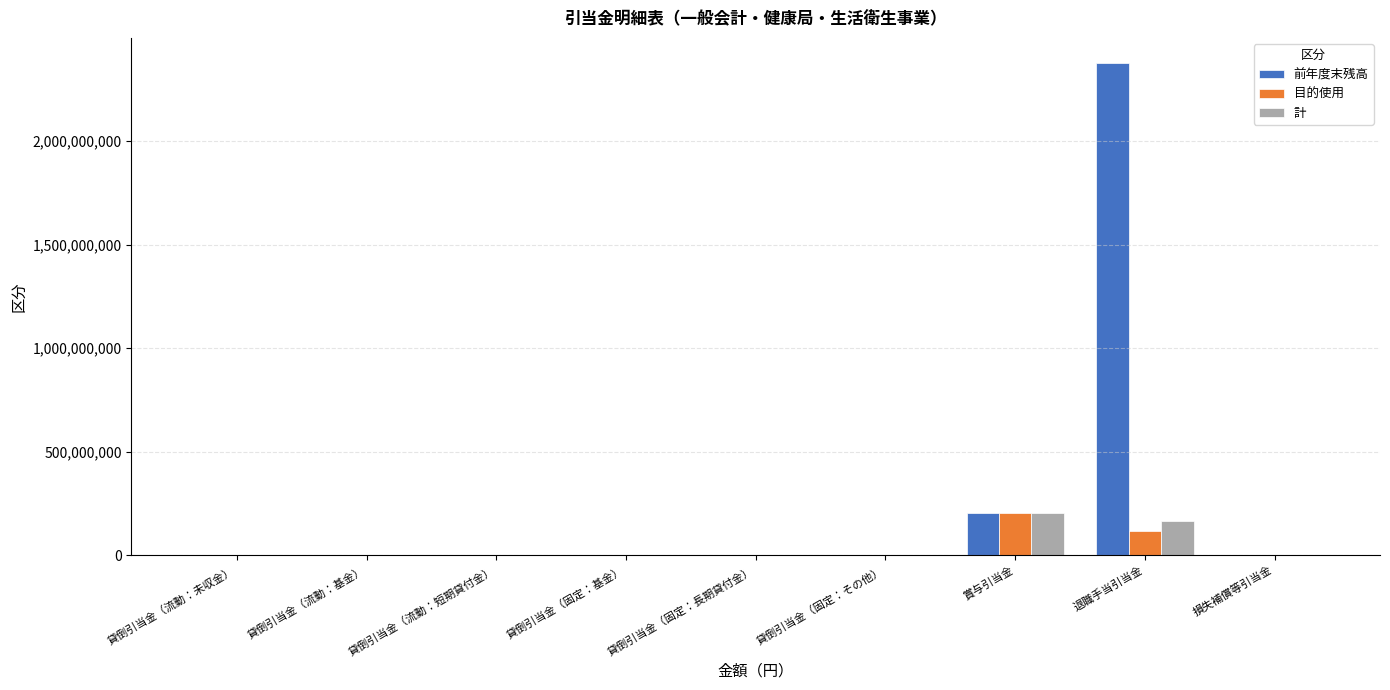

The value of 前年度末残高 at 退職手当引当金 is 721008241. True or false?

False